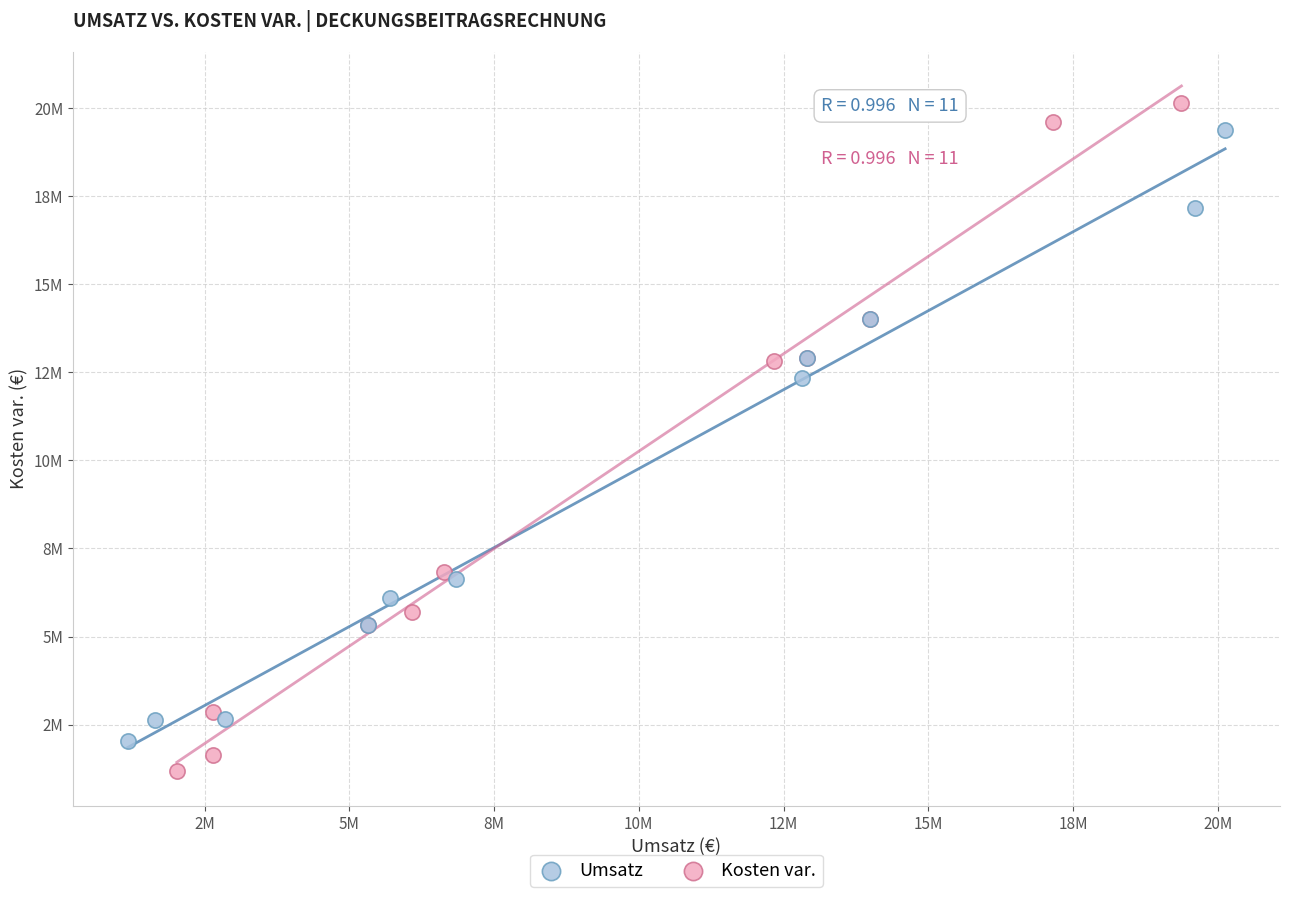

Which series reaches the maximum Y coordinate?

Kosten var.